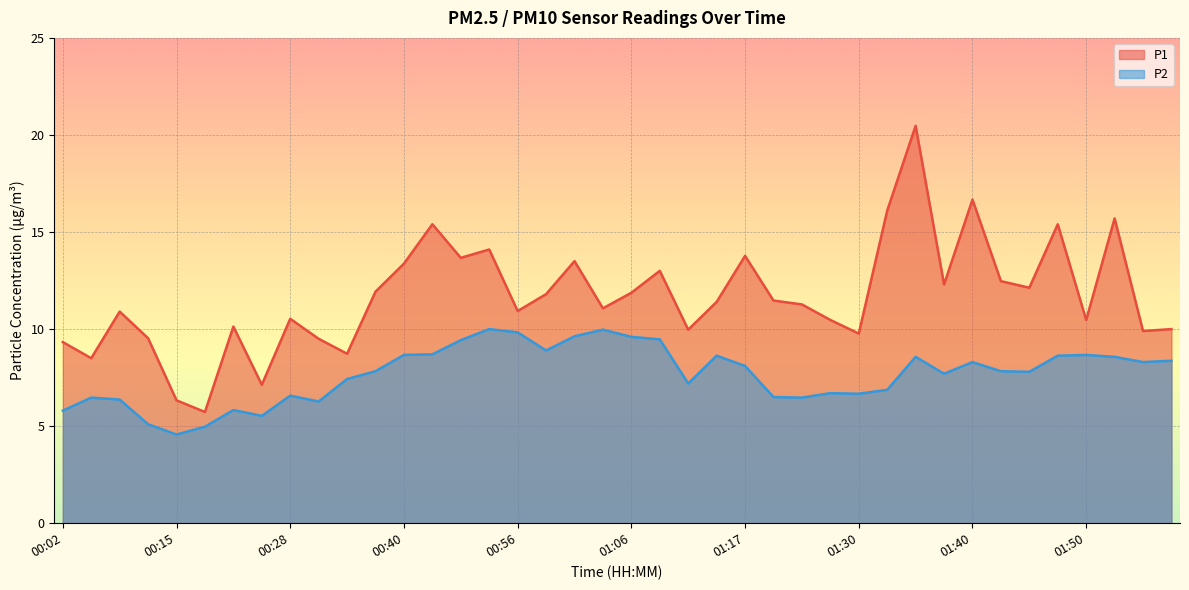

What is the label of the 17th point from the right?

01:14